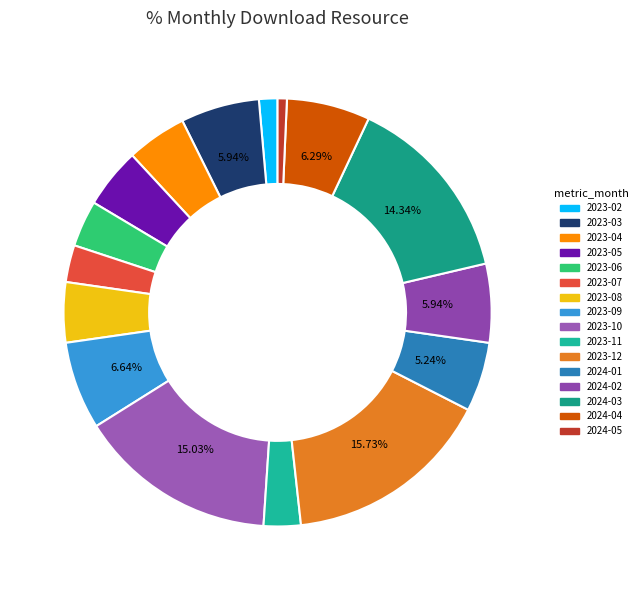

Which category has the smallest portion of the pie?

2024-05